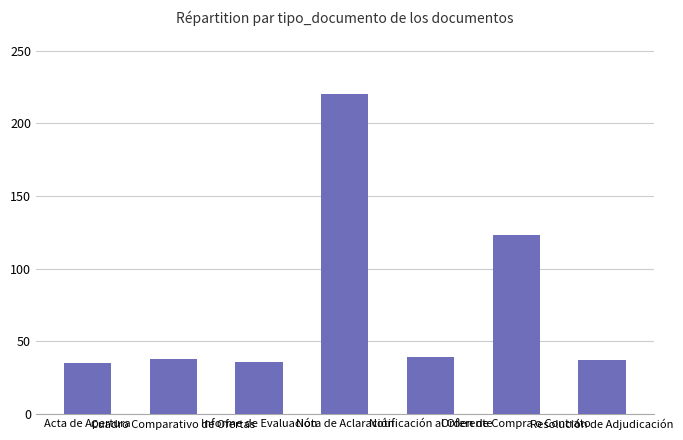

What is the value of the 3rd bar from the left?

36